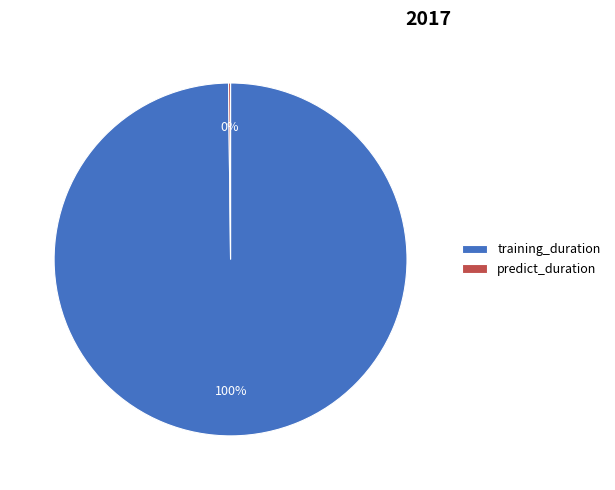

True or false: training_duration accounts for 100% of the total.

True